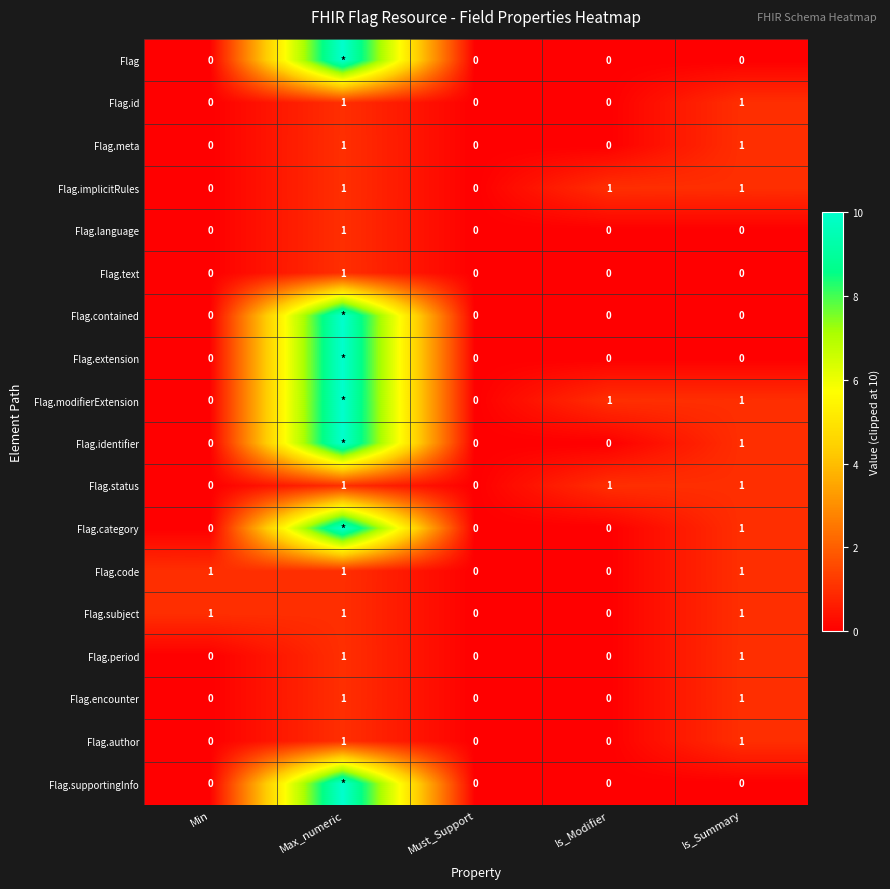

What is the maximum value for Flag.status?

1